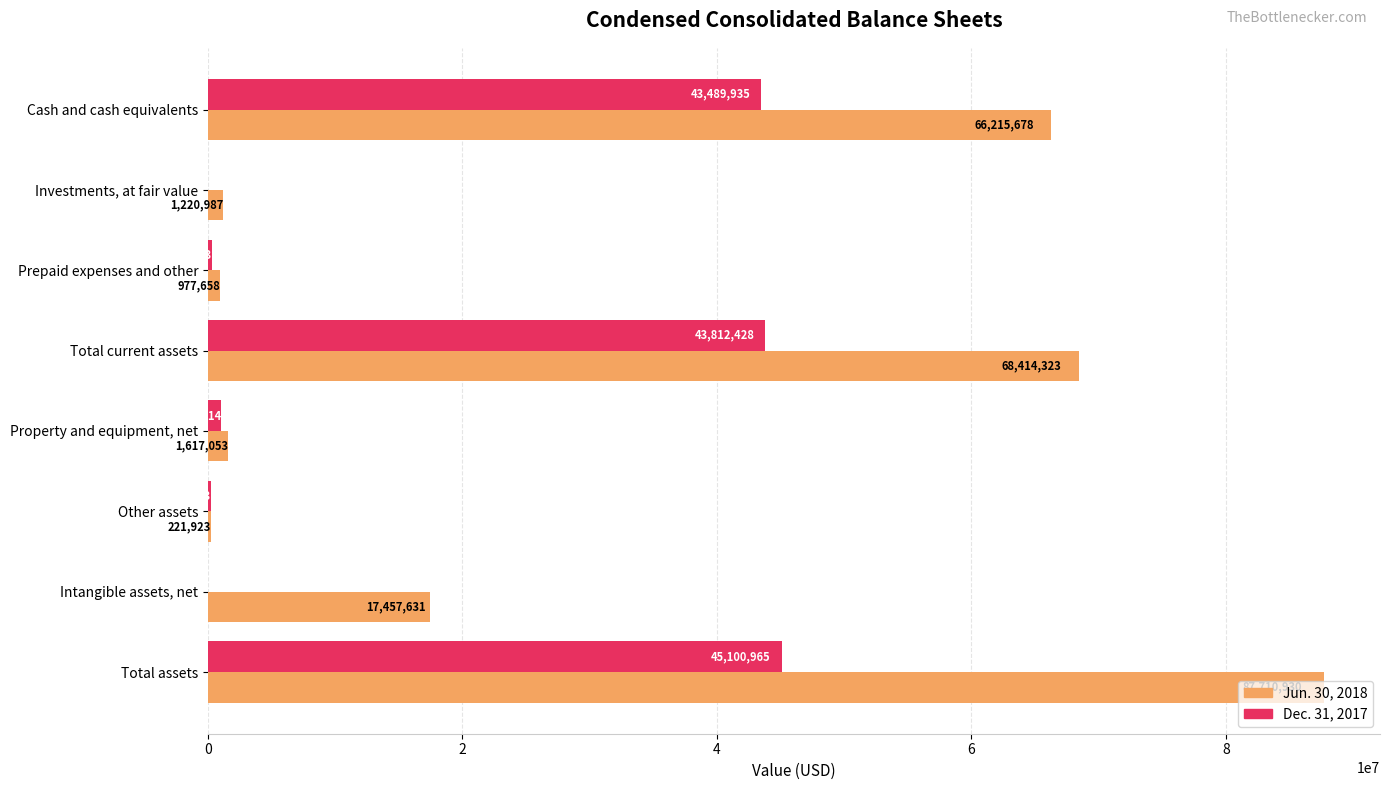

At which category is the sum across all series the highest?

Total assets